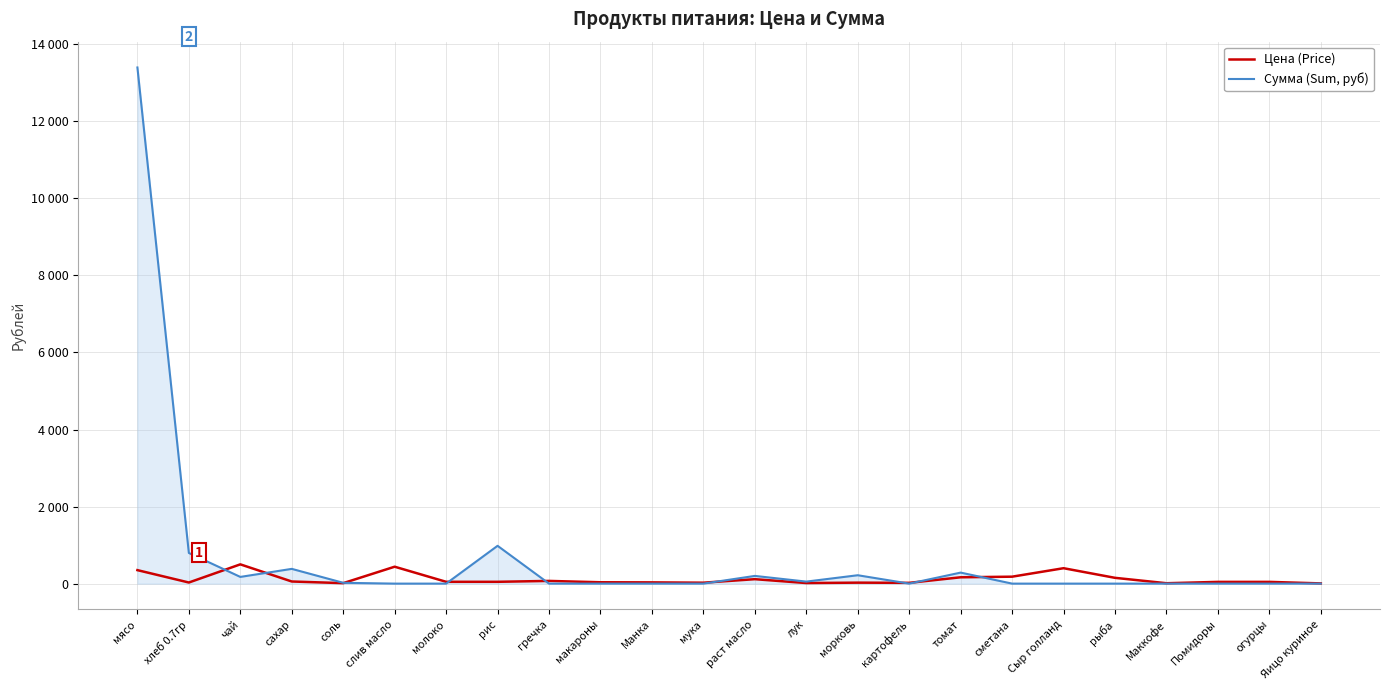

Which series has the widest spread of values?

Сумма (Sum, руб)